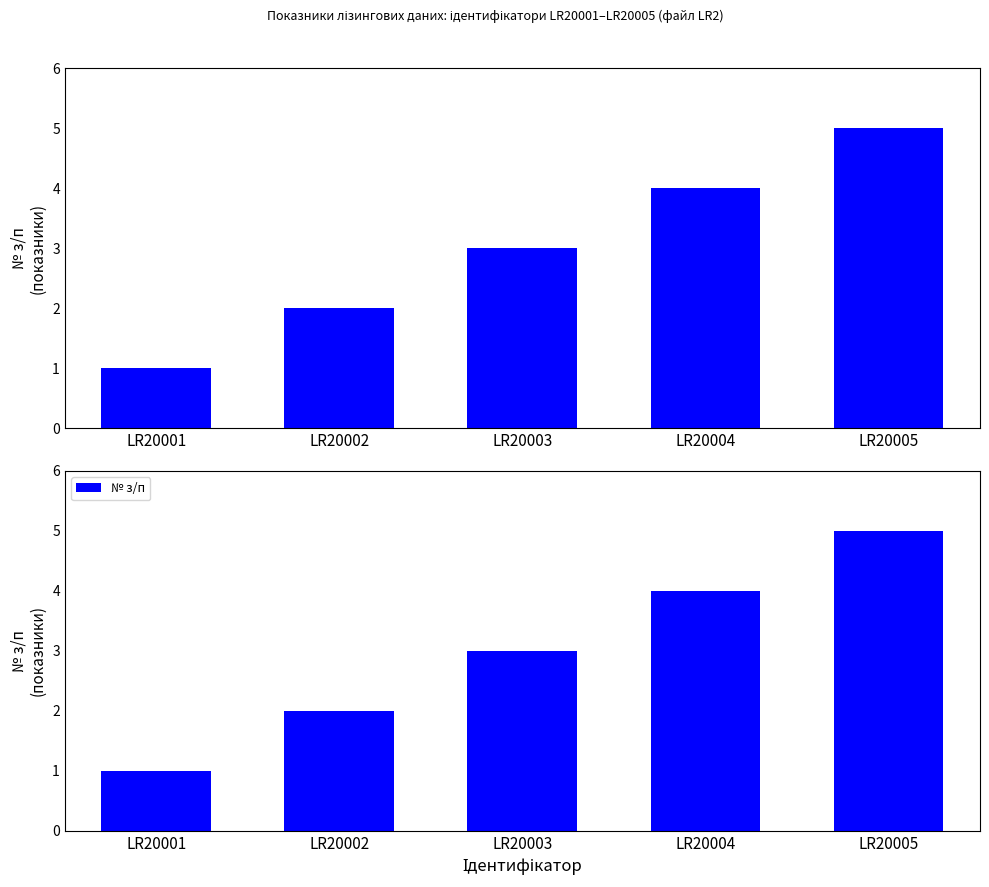

Read the value at LR20002.

2